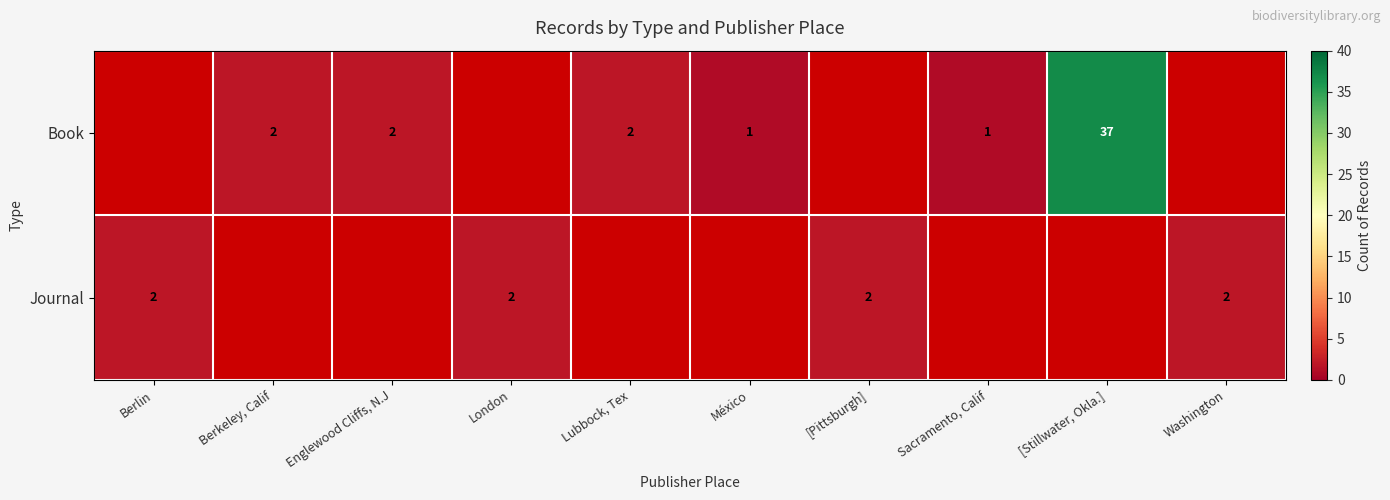

Is the value of Journal at Washington greater than the value of Book at Sacramento, Calif?

Yes